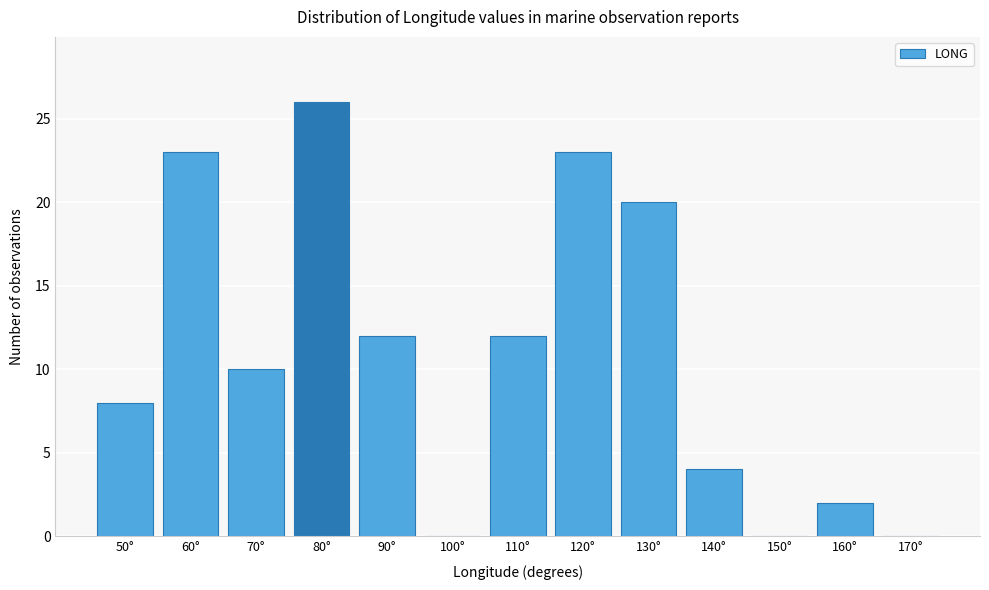

Reading left to right, transcribe all the data shown in this chart.

50°=8	60°=23	70°=10	80°=26	90°=12	100°=0	110°=12	120°=23	130°=20	140°=4	150°=0	160°=2	170°=0